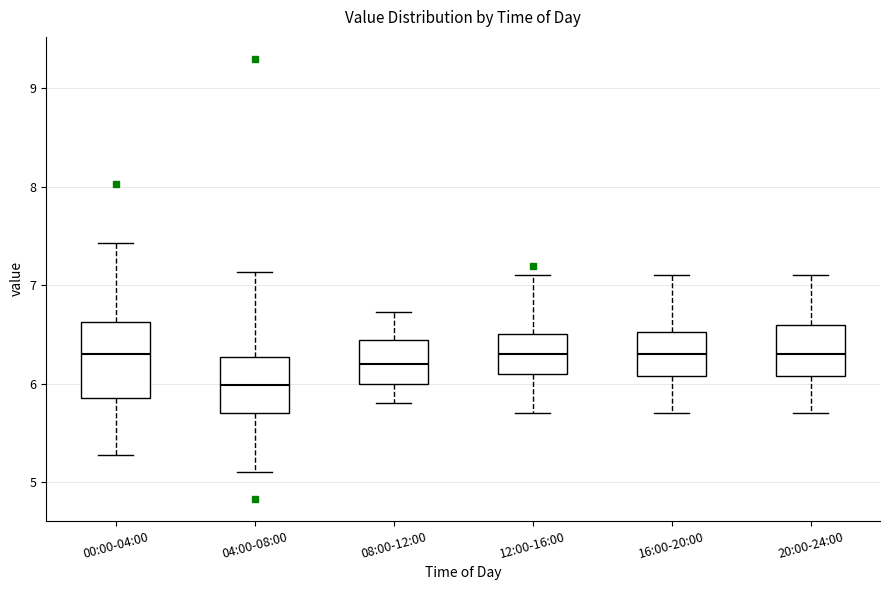

Comparing the boxes themselves (not the whiskers), which one is the tallest?

00:00-04:00